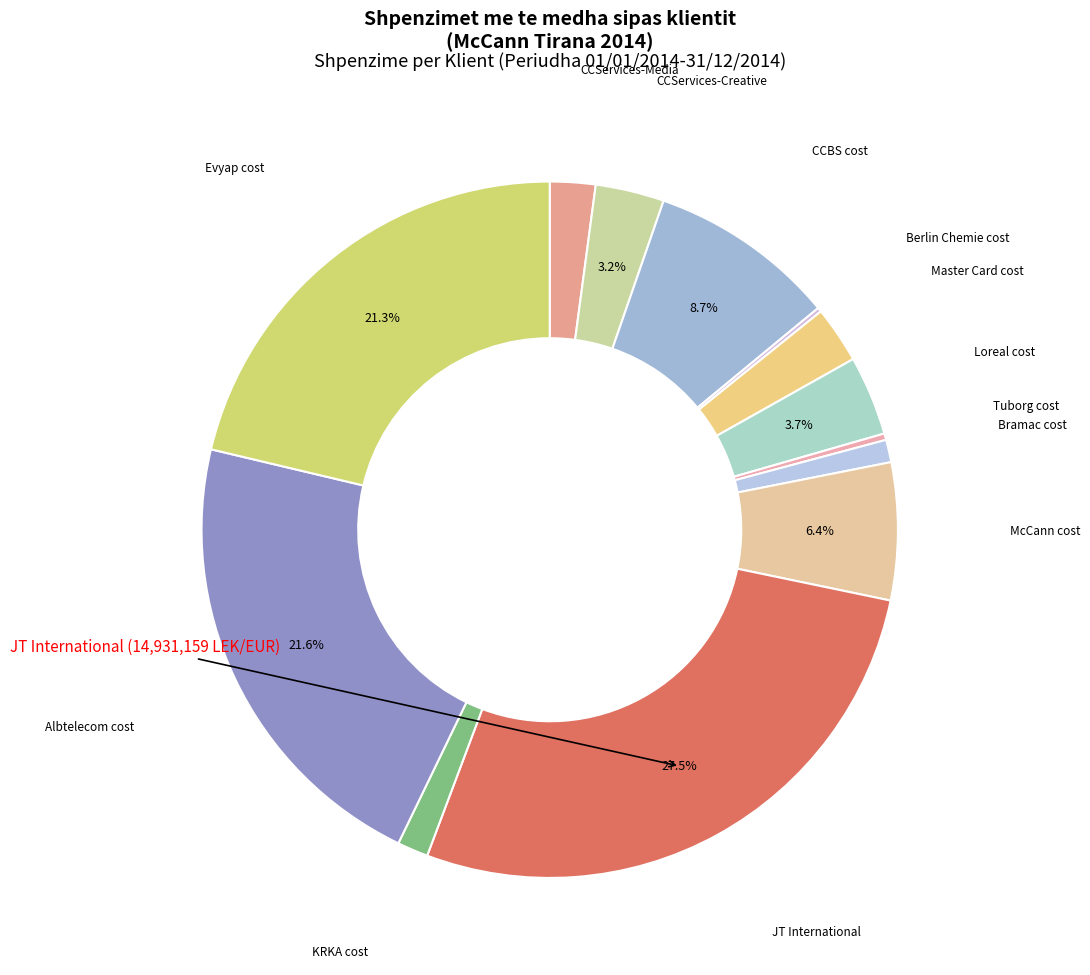

The Bramac cost slice represents 11% of the pie. True or false?

False